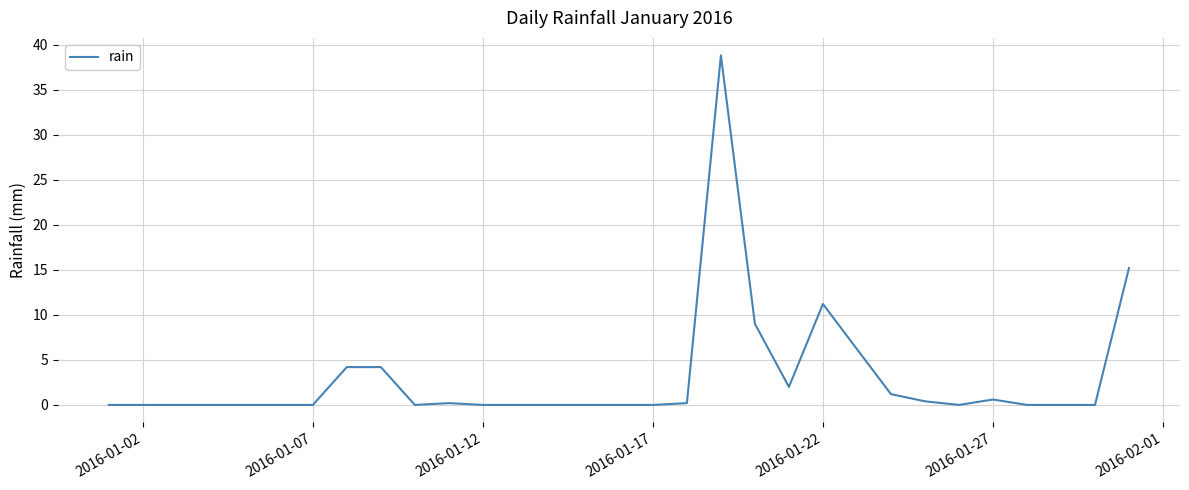

What is the maximum value shown in the chart?

38.8